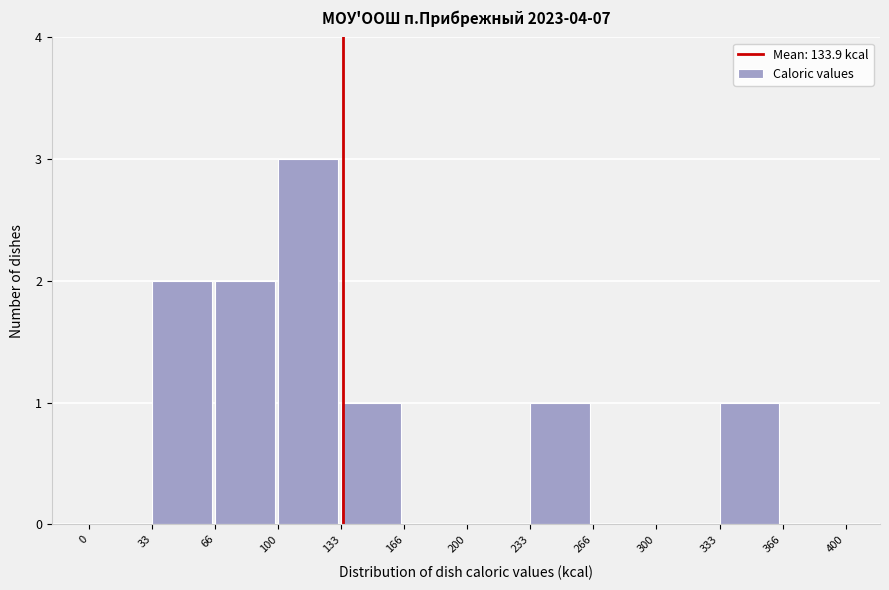

Reading left to right, list every bar in this chart as the range it spans on the x-axis followed by its height. The values are not printed on the chart, so give them approximately, as read against the axis.

0 to 33: 0
33 to 66: 2
66 to 100: 2
100 to 133: 3
133 to 166: 1
166 to 200: 0
200 to 233: 0
233 to 266: 1
266 to 300: 0
300 to 333: 0
333 to 366: 1
366 to 400: 0